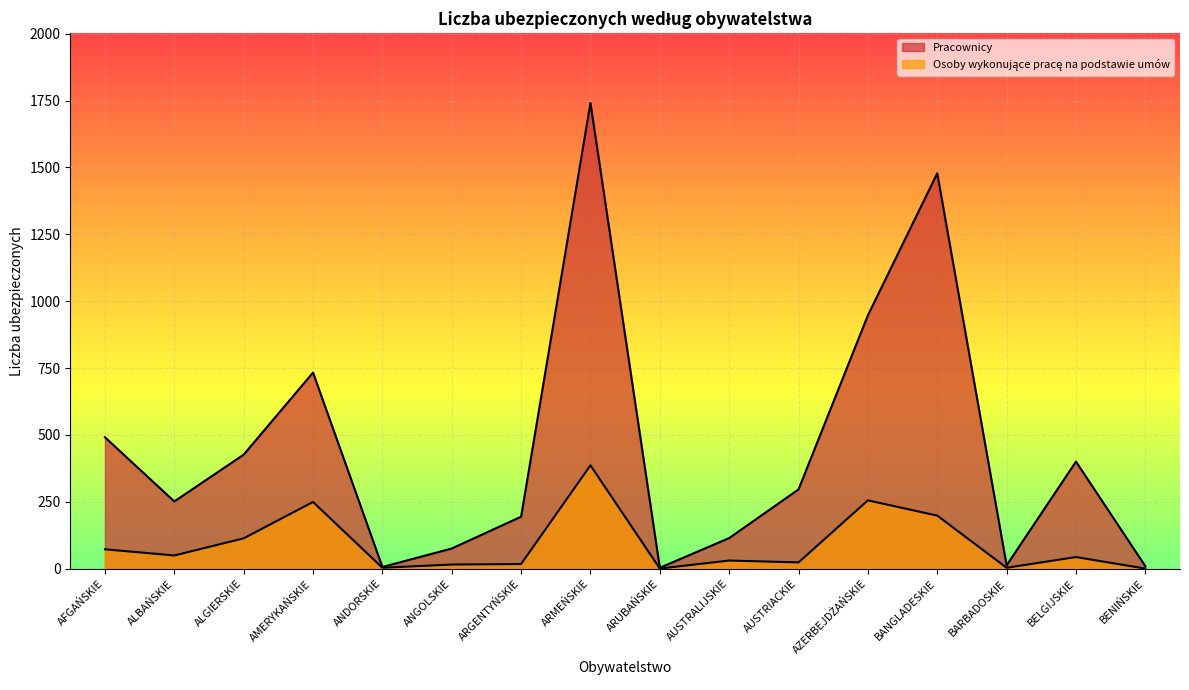

How many lines are shown in the chart?

2